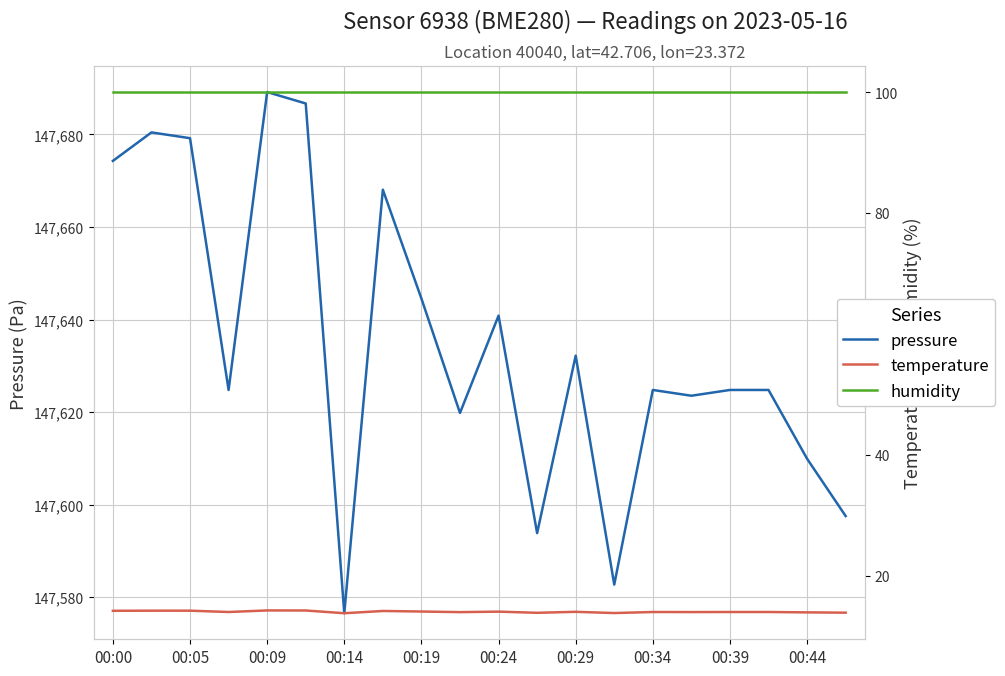

What is the lowest value of the humidity series?

100.0